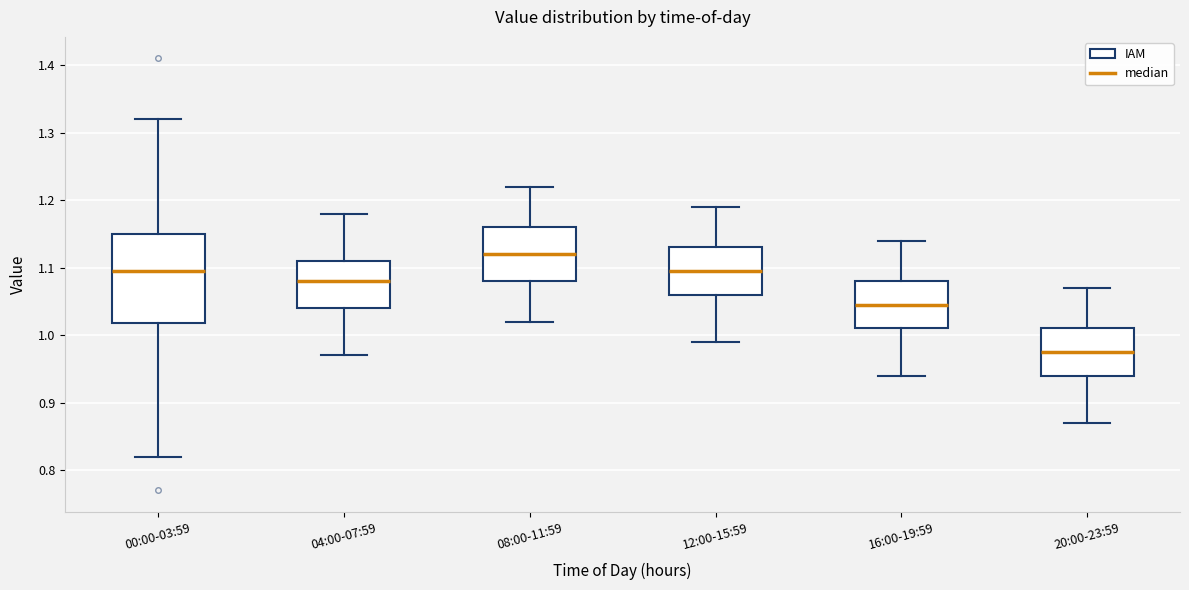

Reading left to right, read every box against the y-axis: the position of its median line, the range the box covers, and the ends of its whiskers. The values are not printed on the chart, so give them approximately, as read against the axis.

00:00-03:59: median 1.10, box 1.02 to 1.15, whiskers 0.82 to 1.32
04:00-07:59: median 1.08, box 1.04 to 1.11, whiskers 0.97 to 1.18
08:00-11:59: median 1.12, box 1.08 to 1.16, whiskers 1.02 to 1.22
12:00-15:59: median 1.10, box 1.06 to 1.13, whiskers 0.99 to 1.19
16:00-19:59: median 1.05, box 1.01 to 1.08, whiskers 0.94 to 1.14
20:00-23:59: median 0.98, box 0.94 to 1.01, whiskers 0.87 to 1.07